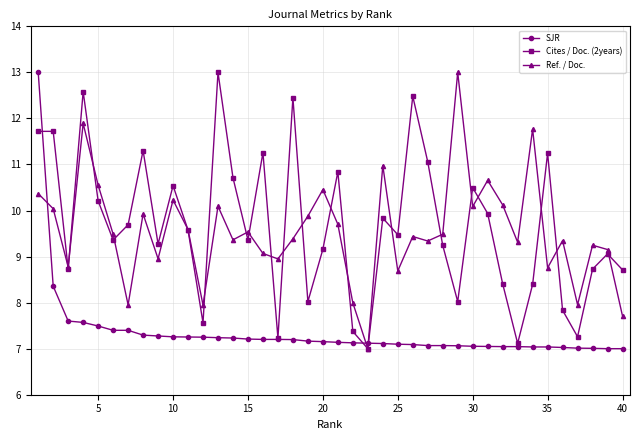

What is the minimum value shown in the chart?

7.0